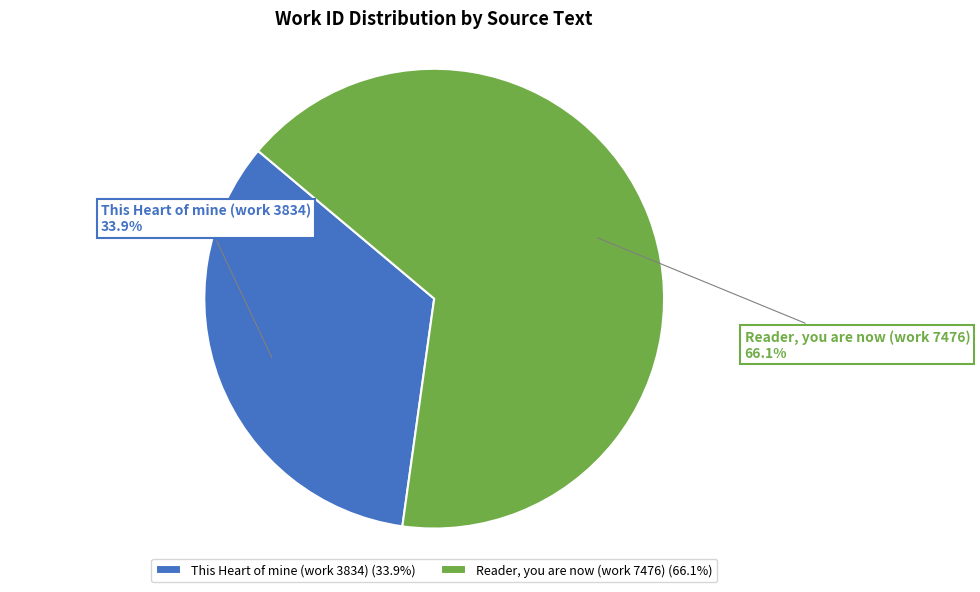

Is it true that Reader, you are now (work 7476) is 60% of the pie?

False